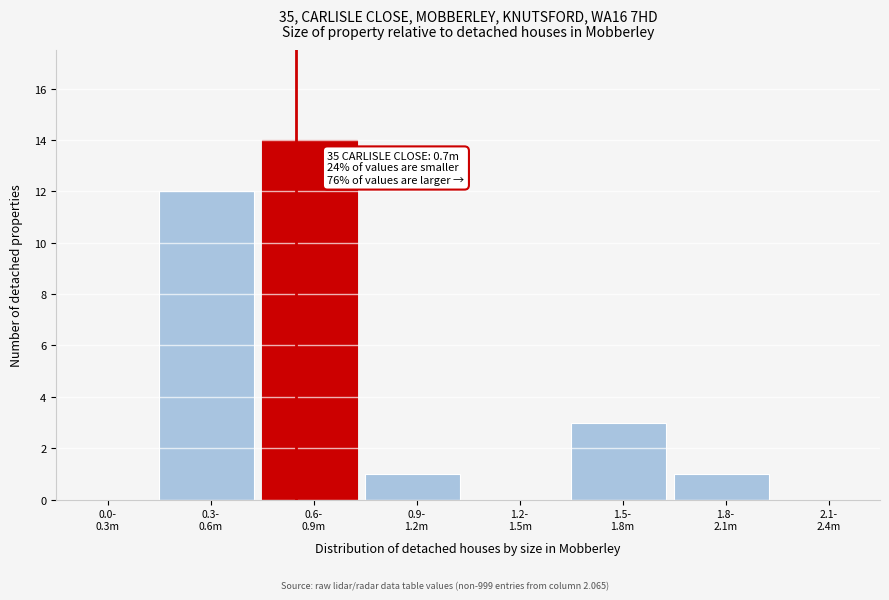

What is the maximum value shown in the chart?

14